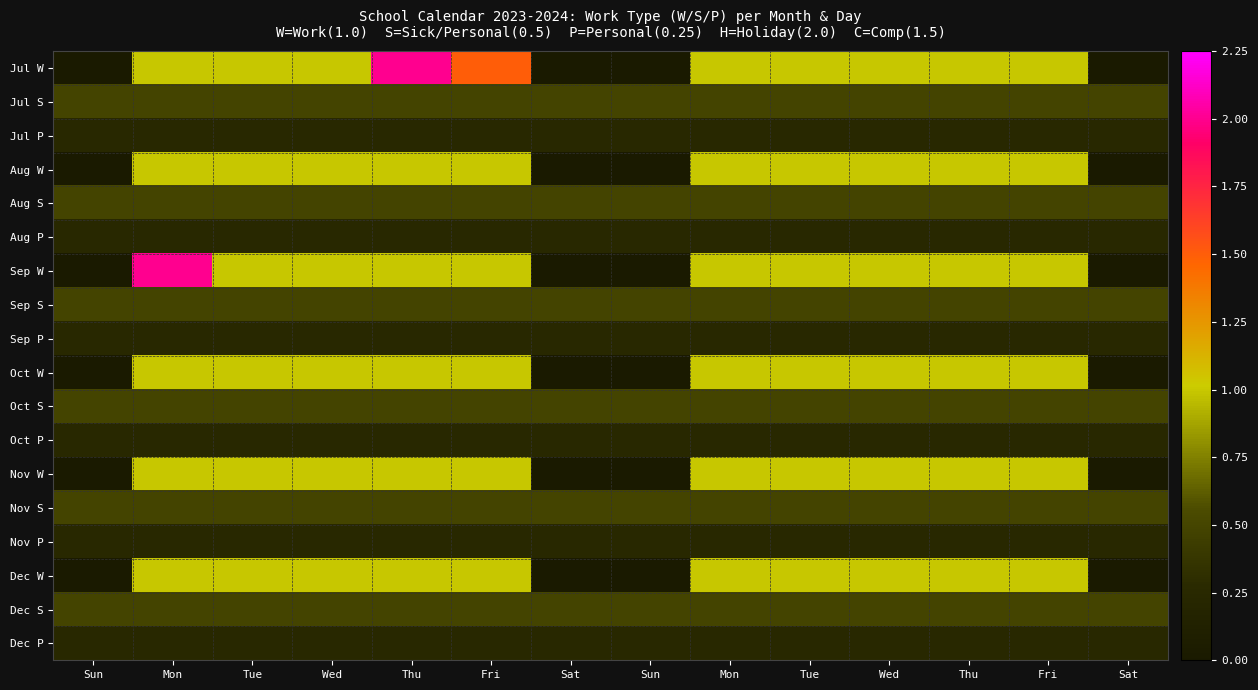

At how many categories does at least one series exceed 1?

3